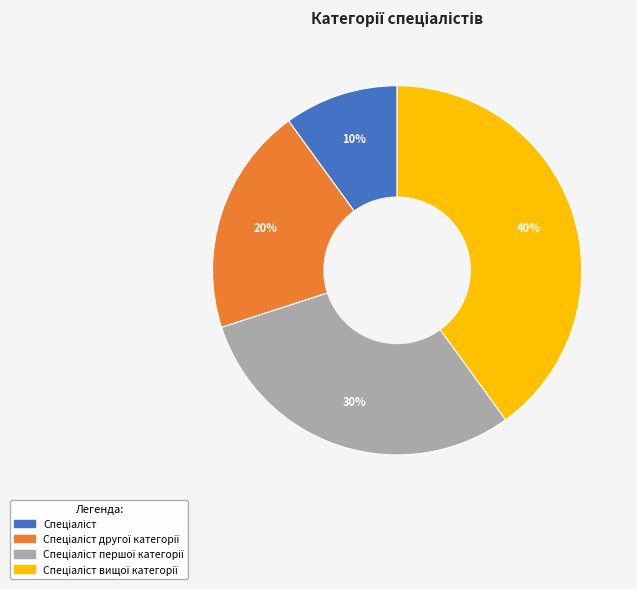

To the nearest percent, what is the difference between the largest and smallest slice percentages?

30%